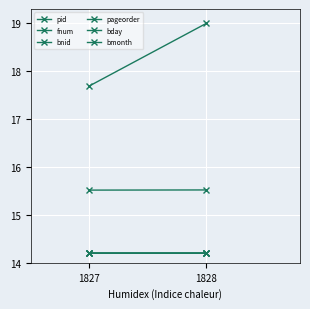

How many categories are shown in the chart?

2